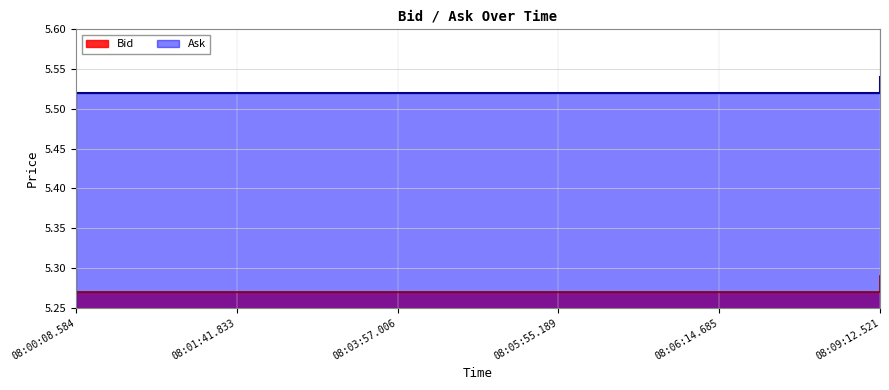

The value of Bid at 08:00:08.584 is 8.5. True or false?

False